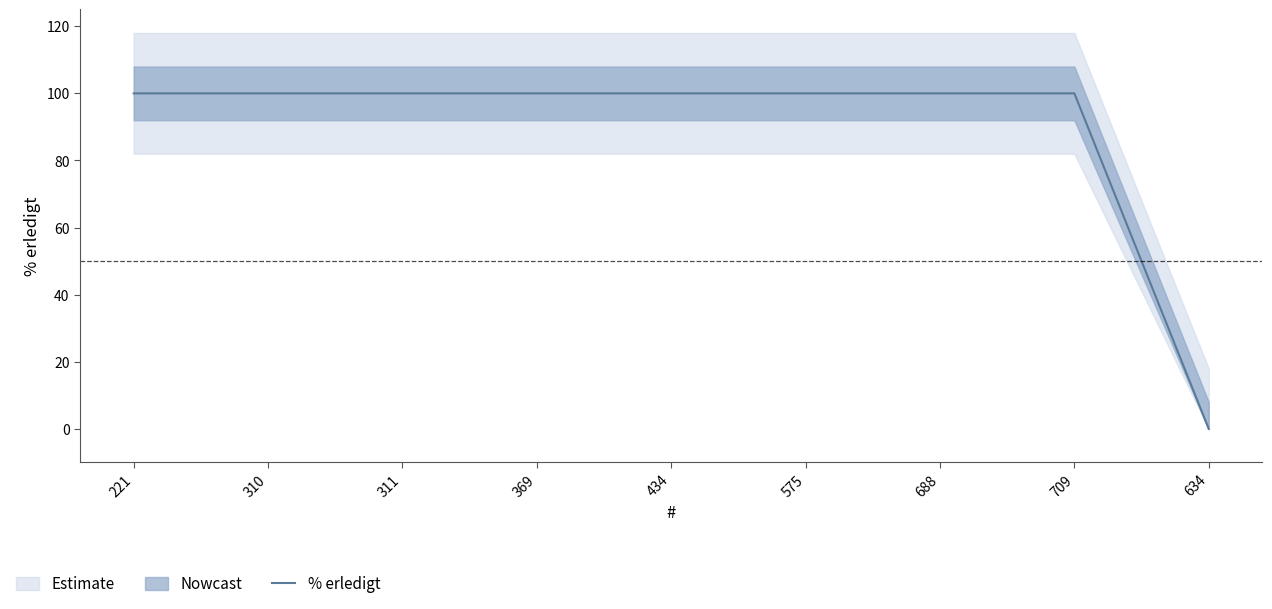

What is the sum of all values?

800